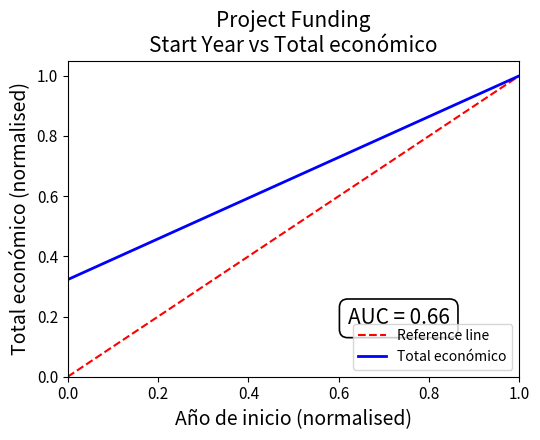

The Reference line series shows 1.6 at 1.0. True or false?

False